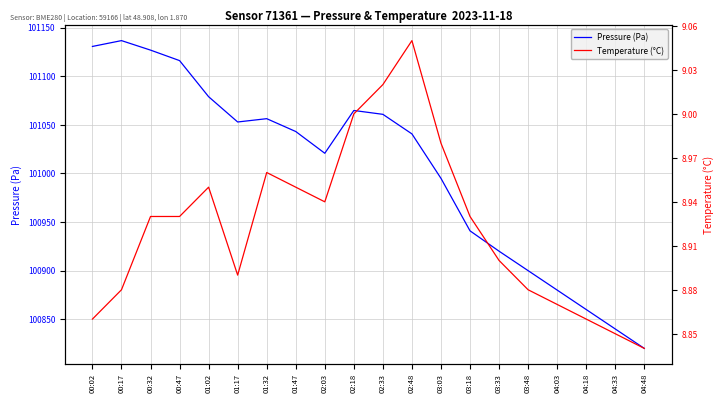

True or false: Pressure (Pa) and Temperature (°C) cross at least once.

False